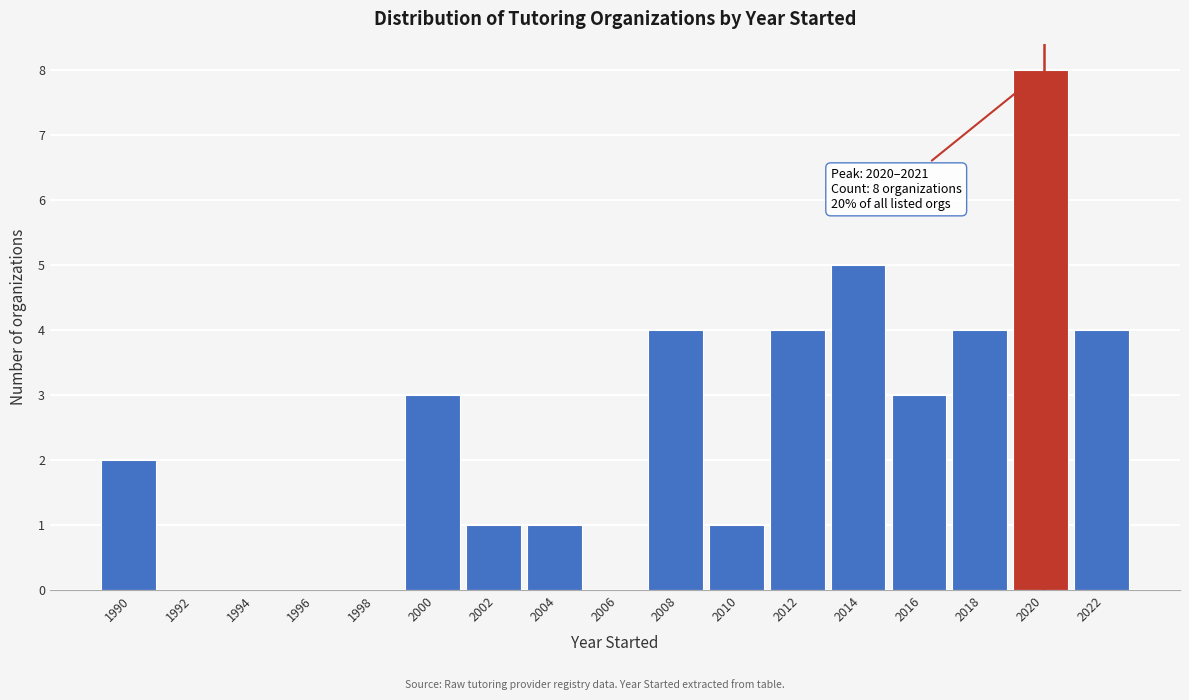

Reading left to right, extract all data points from this chart.

1990=2	1992=0	1994=0	1996=0	1998=0	2000=3	2002=1	2004=1	2006=0	2008=4	2010=1	2012=4	2014=5	2016=3	2018=4	2020=8	2022=4